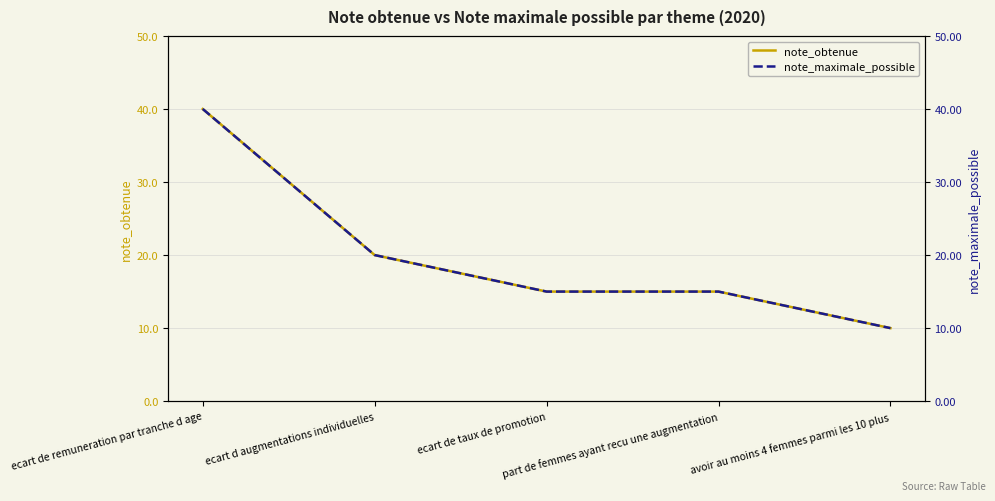

Does the chart have visible grid lines?

Yes